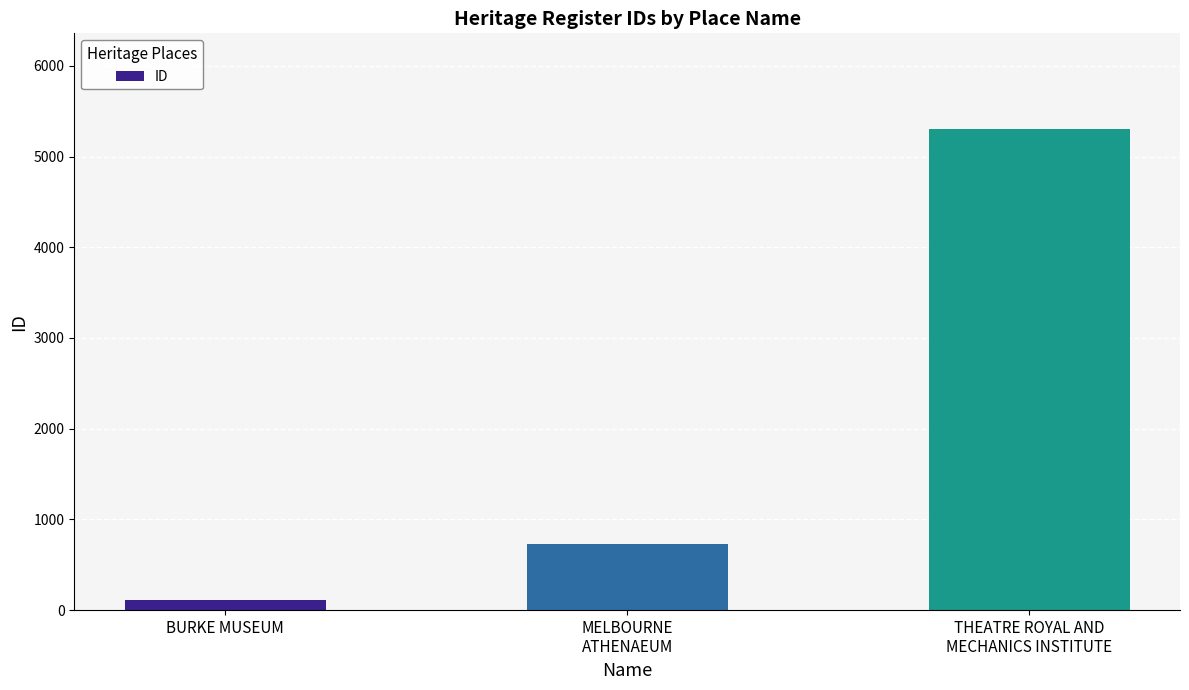

Approximately how many times larger is the value at MELBOURNE
ATHENAEUM compared to THEATRE ROYAL AND
MECHANICS INSTITUTE?

0.1